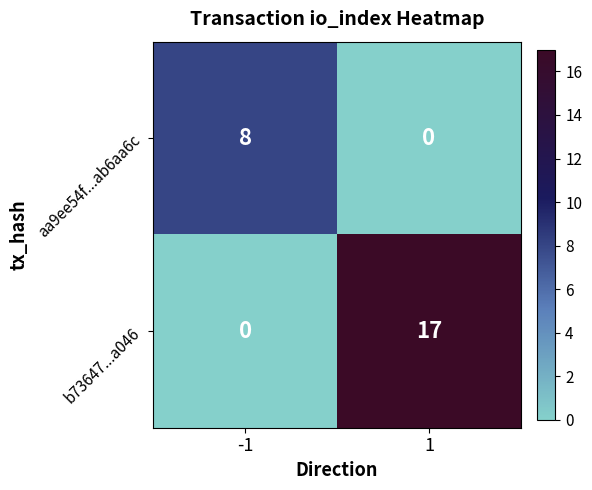

True or false: b73647...a046 has a value of 0 at -1.

True